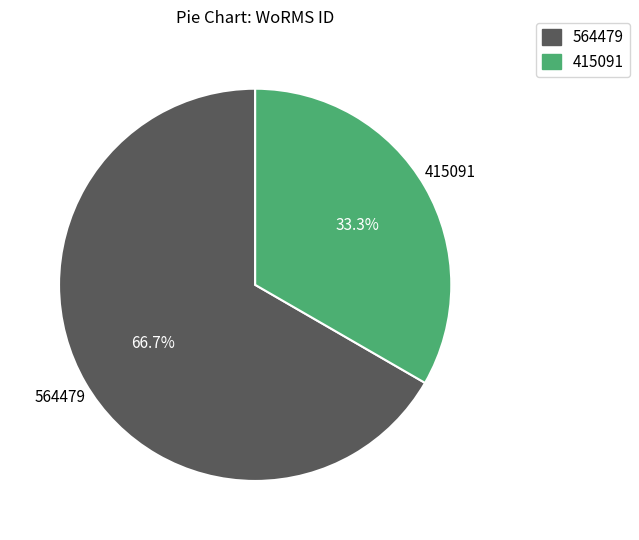

How many segments does this pie chart have?

2